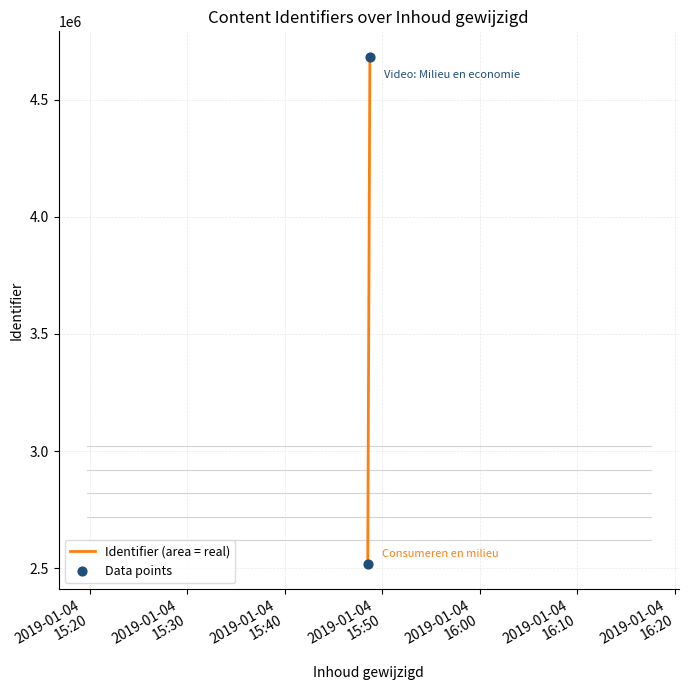

What is the range of Y values (max minus min)?

2164596